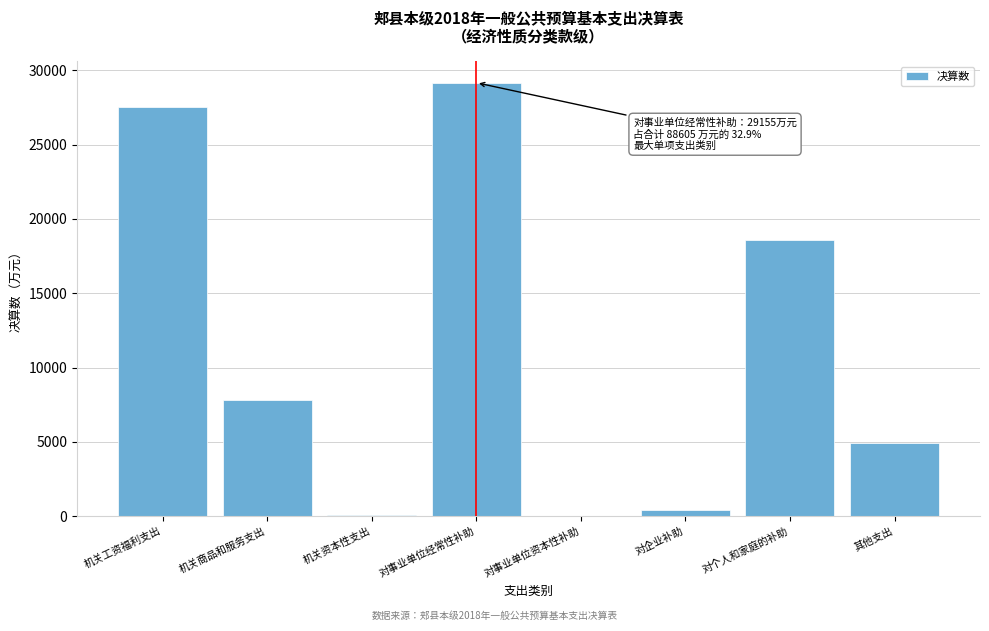

The chart shows a value of 7850 at 机关商品和服务支出. True or false?

True